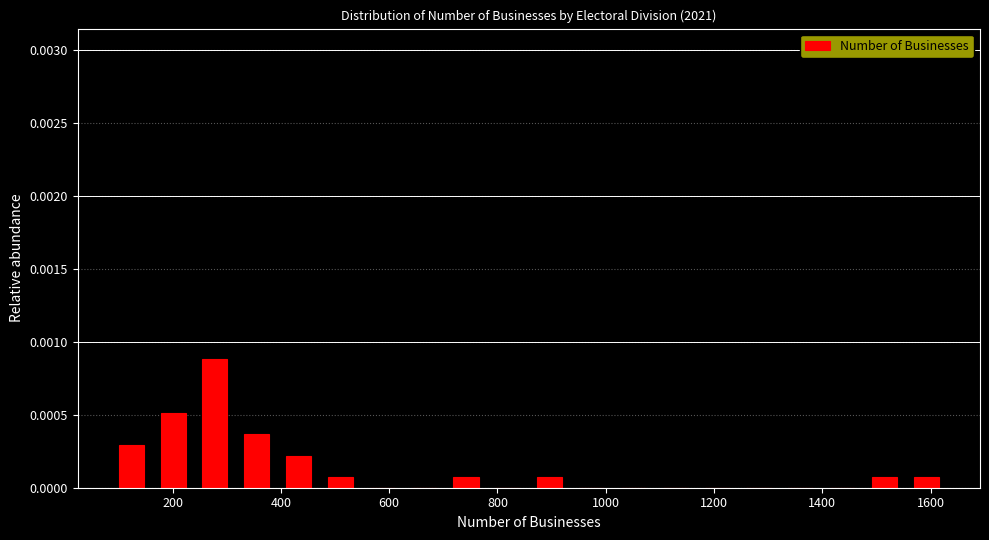

Read against the x-axis, roughly where is the centre of the tallest bar?

280